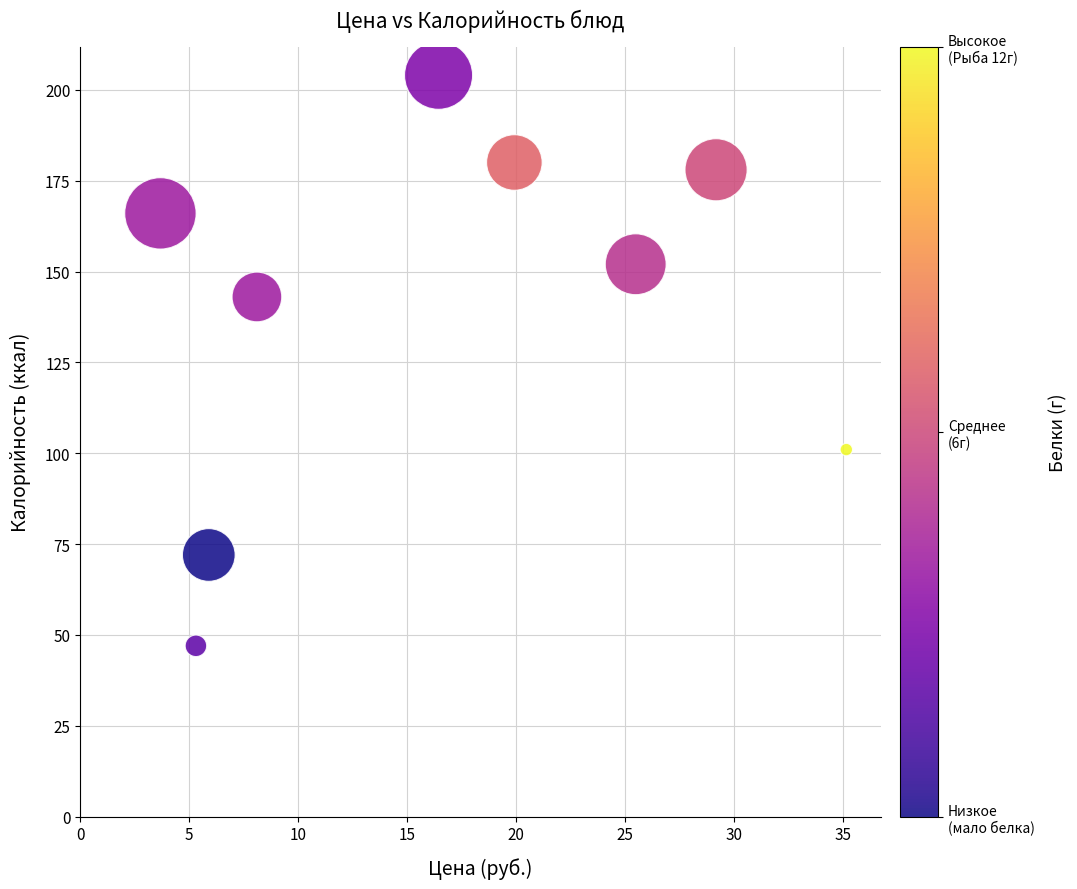

What Y value in the scatter plot is closest to 125?

143